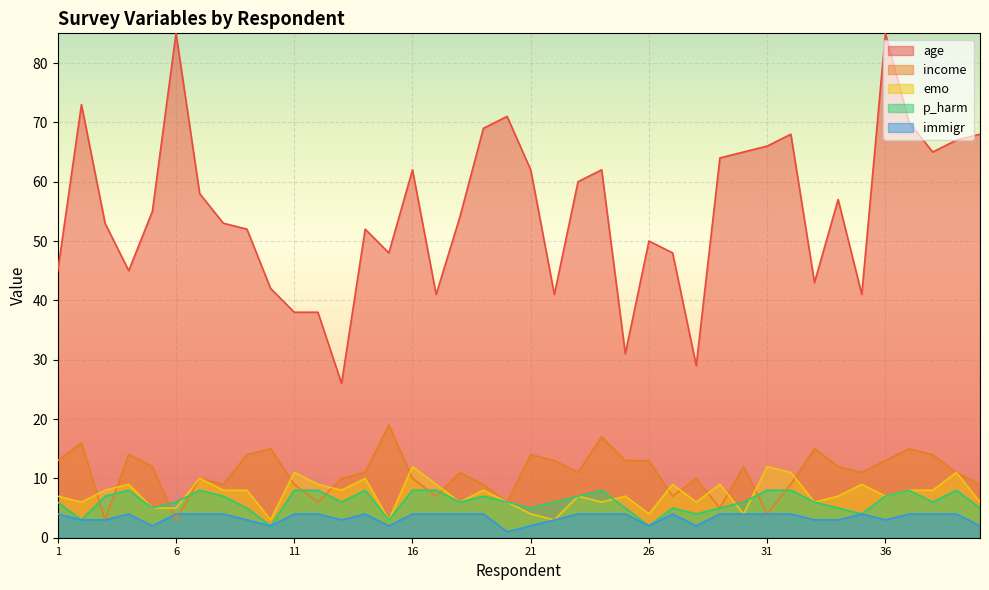

The value of emo at 40 is 6. True or false?

True